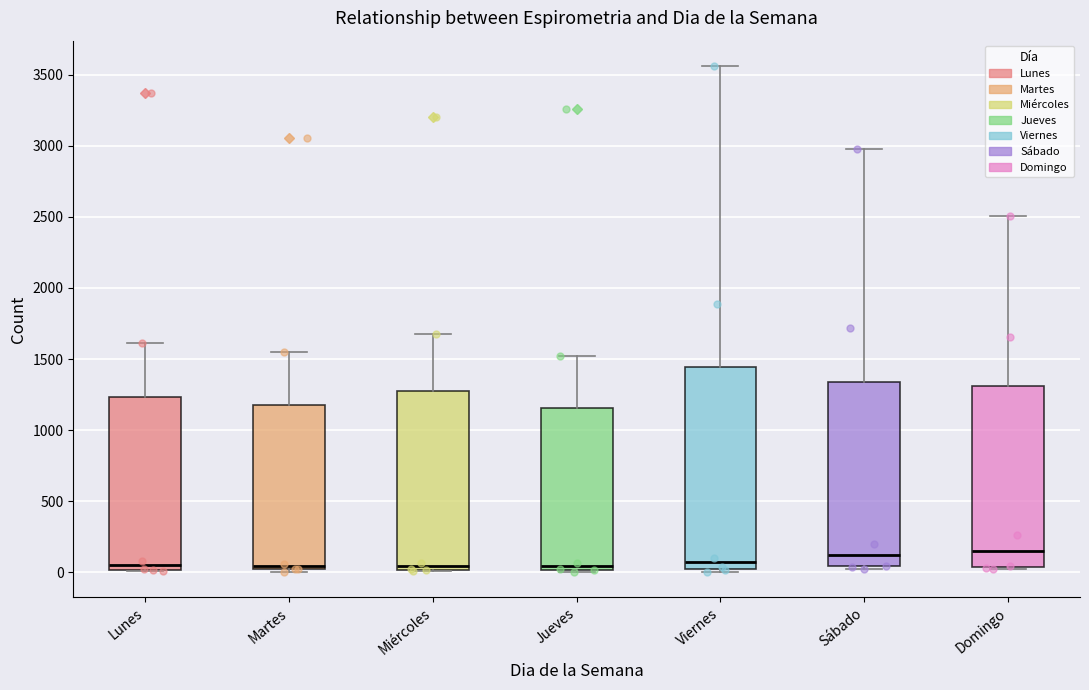

Reading left to right, transcribe this box plot: for each box, give where its median line is, the range the box spans, and where its two whiskers end, as read against the y-axis. The values are not printed on the chart, so give them approximately, as read against the axis.

Lunes: median 50, box 0 to 1250, whiskers 0 to 1600
Martes: median 50, box 0 to 1150, whiskers 0 (just below the box's lower edge) to 1550
Miércoles: median 50, box 0 to 1250, whiskers 0 to 1700
Jueves: median 50, box 0 to 1150, whiskers 0 to 1500
Viernes: median 50, box 0 to 1450, whiskers 0 (just below the box's lower edge) to 3550
Sábado: median 100, box 50 to 1350, whiskers 0 to 3000
Domingo: median 150, box 50 to 1300, whiskers 0 to 2500